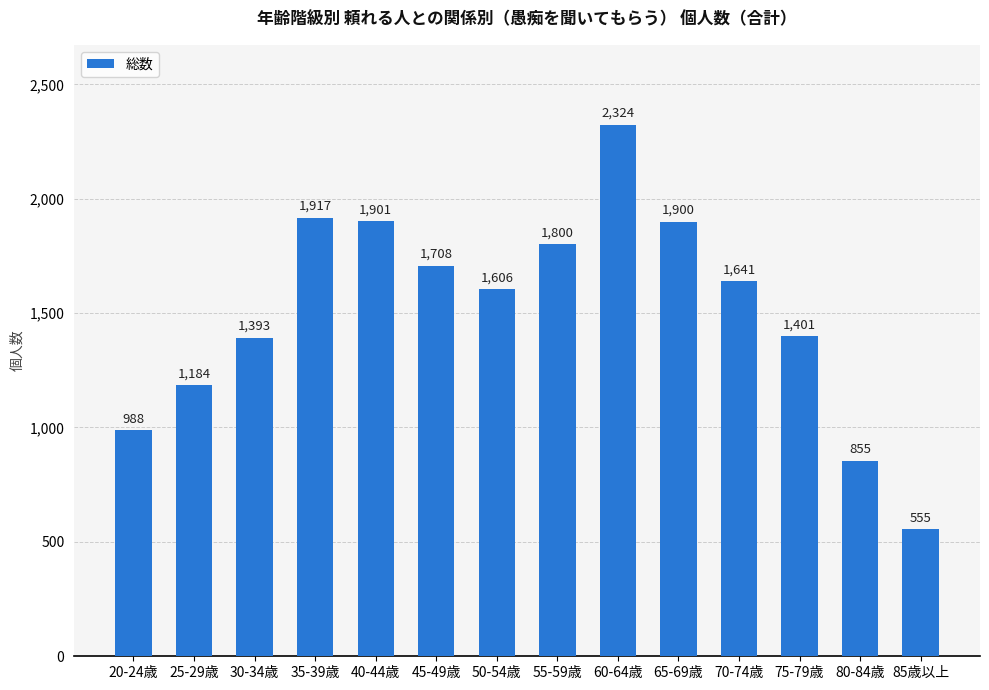

Read the value at 35-39歳, to the nearest 100.

1900